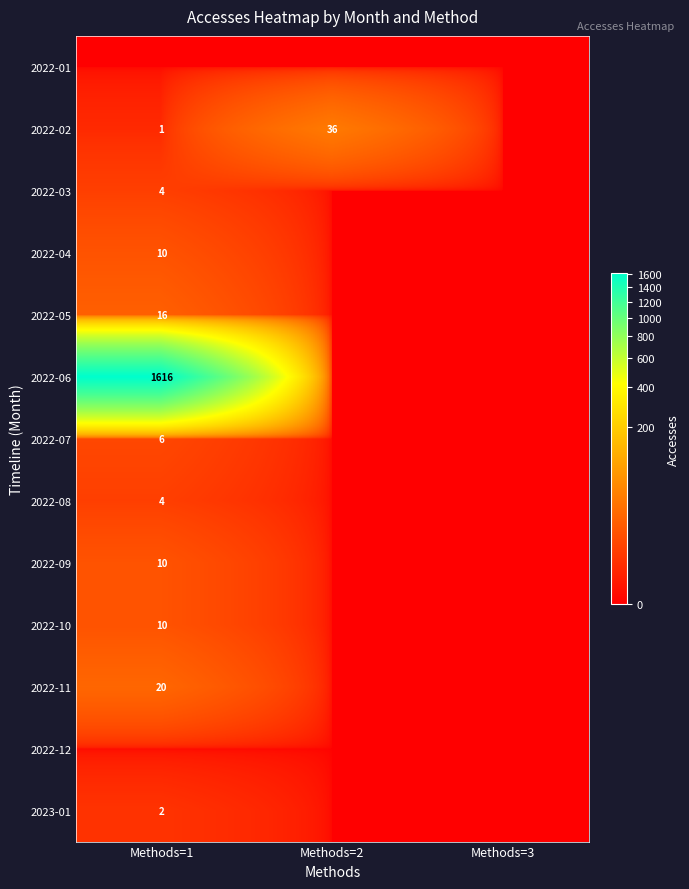

True or false: 2022-02 has a value of 1 at Methods=1.

True